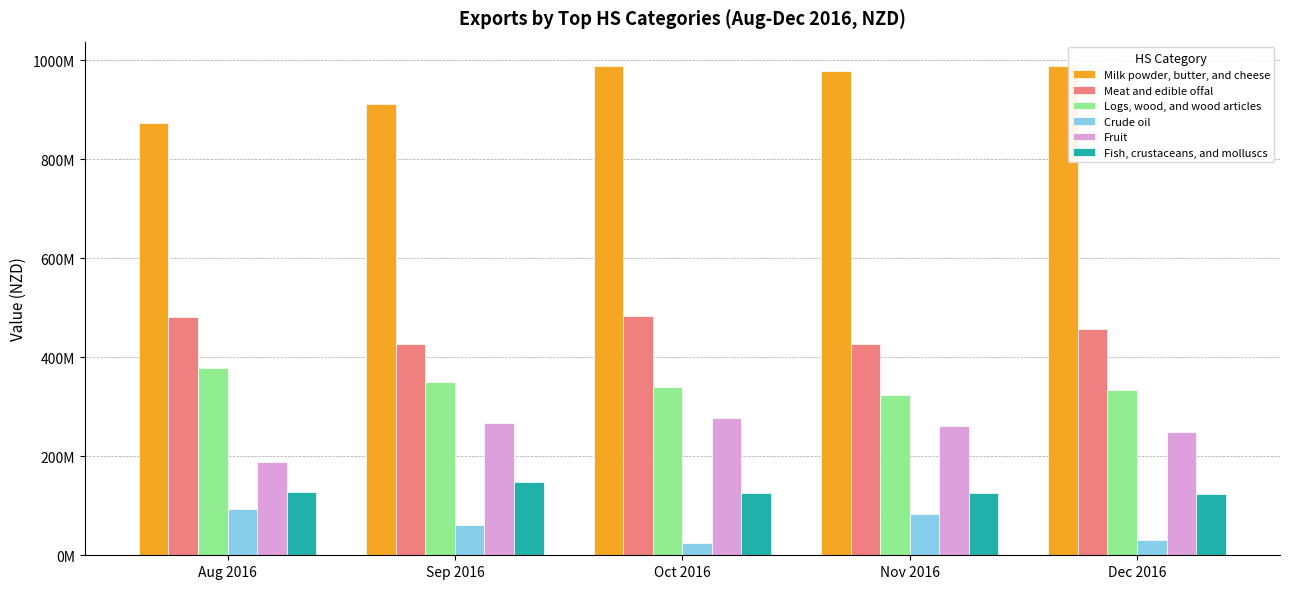

What are all the series names shown in the legend?

Milk powder, butter, and cheese, Meat and edible offal, Logs, wood, and wood articles, Crude oil, Fruit, Fish, crustaceans, and molluscs